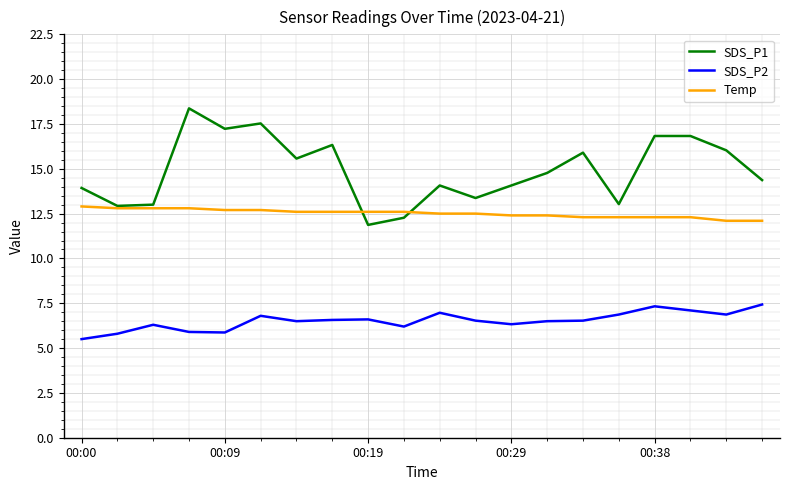

True or false: SDS_P1 and SDS_P2 cross at least once.

False